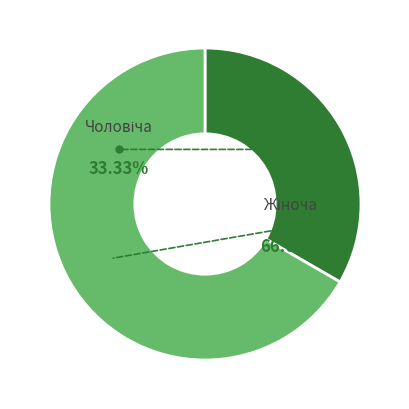

To the nearest percent, what portion does Чоловіча represent?

33%